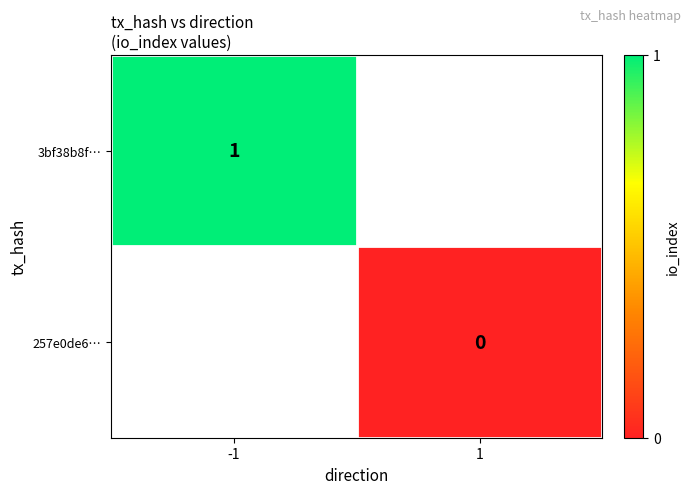

The 3bf38b8f… series shows 0 at -1. True or false?

False